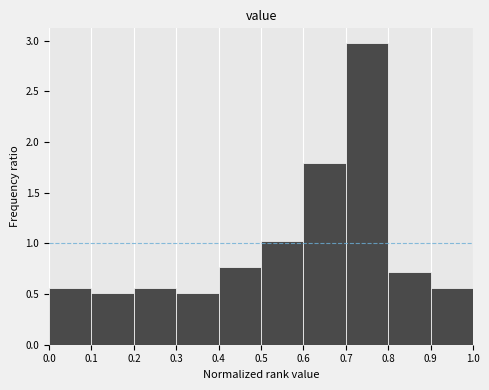

Reading left to right, transcribe this chart: for each bar, give the range it covers on the x-axis and its height. The values are not printed on the chart, so give them approximately, as read against the axis.

0.0 to 0.1: 0.55
0.1 to 0.2: 0.50
0.2 to 0.3: 0.55
0.3 to 0.4: 0.50
0.4 to 0.5: 0.75
0.5 to 0.6: 1.05
0.6 to 0.7: 1.80
0.7 to 0.8: 2.95
0.8 to 0.9: 0.70
0.9 to 1.0: 0.55